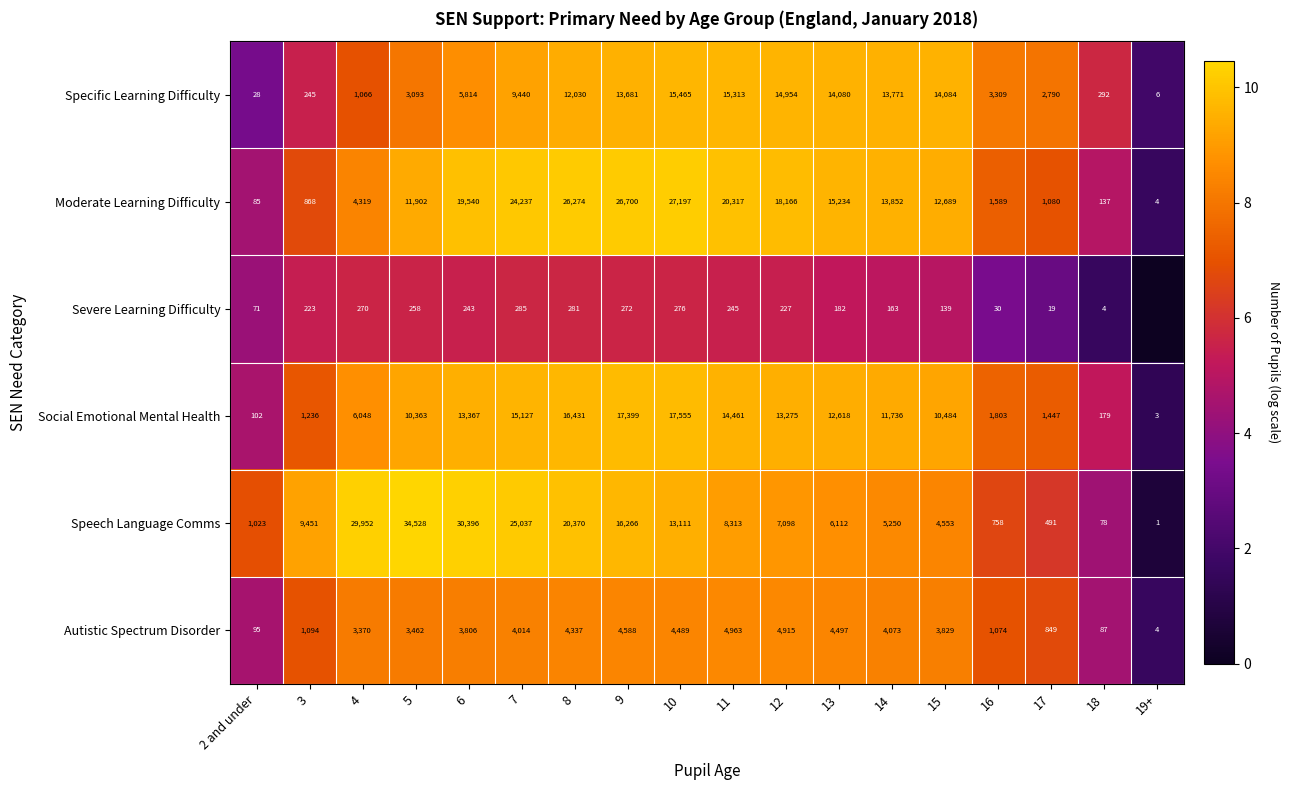

Which series changed the most between 4 and 18?

Speech Language Comms